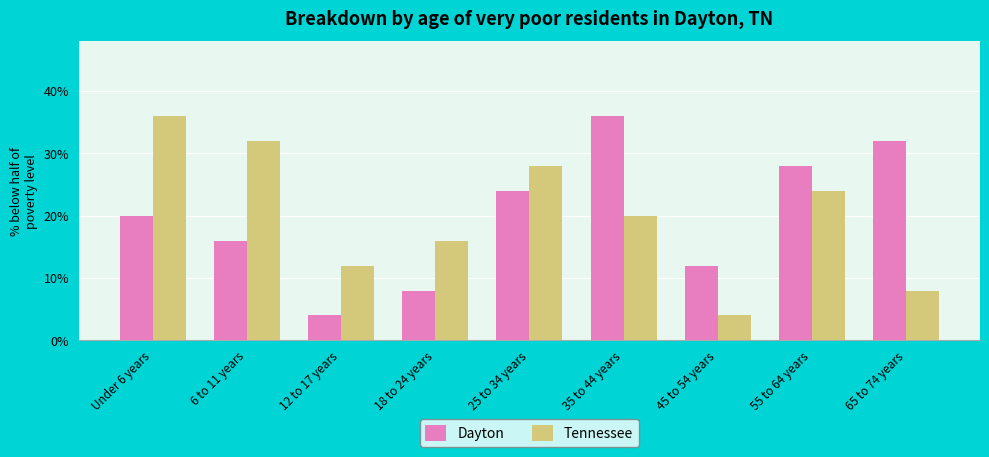

What are all the series names shown in the legend?

Dayton, Tennessee